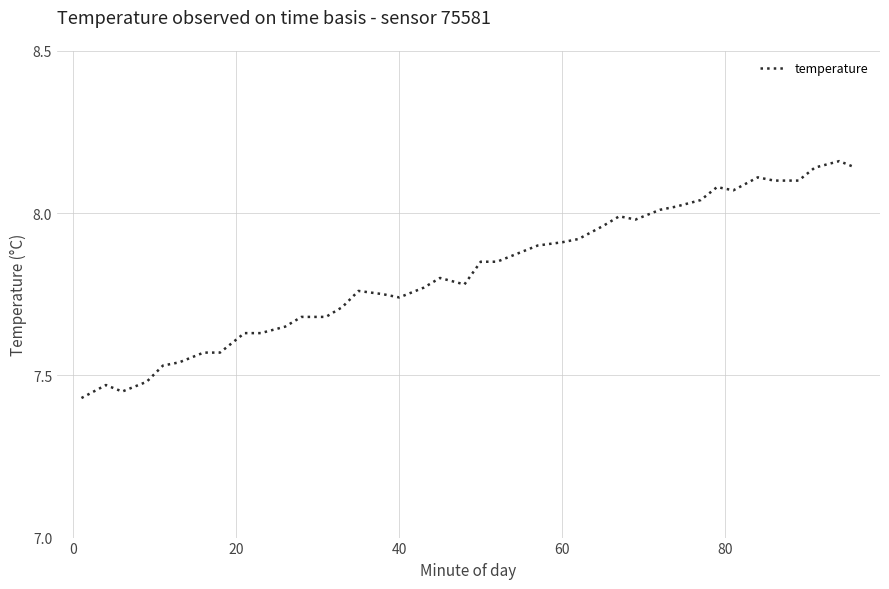

What is the difference between the maximum and minimum values?

0.7